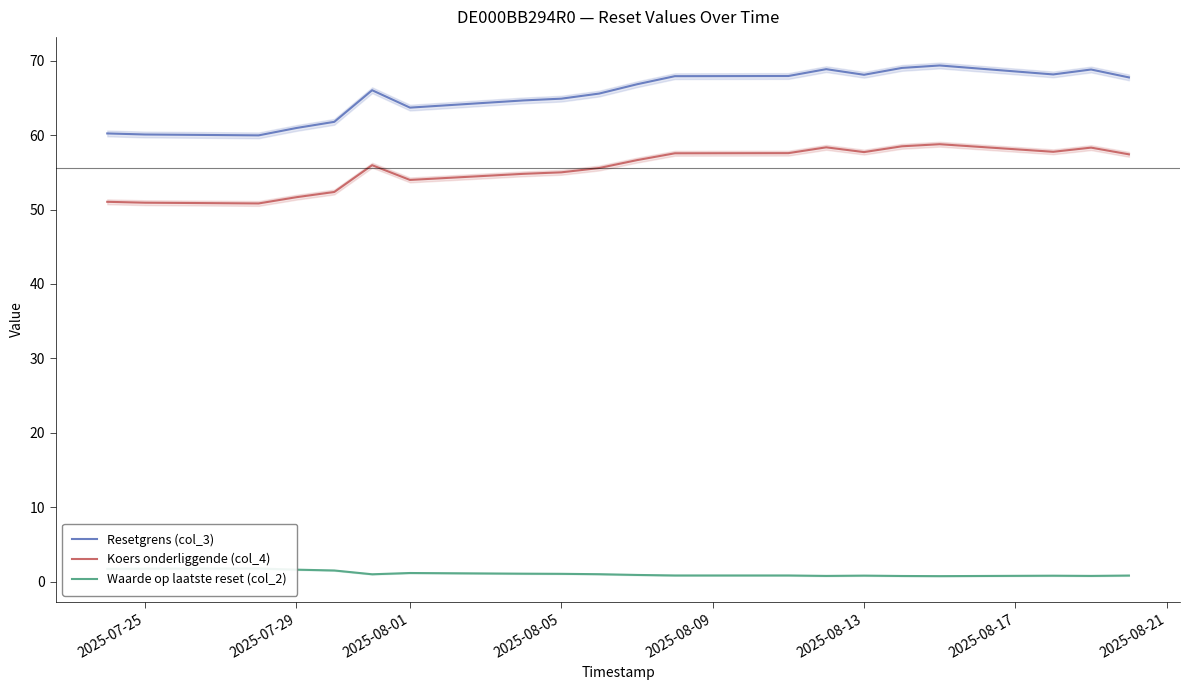

Which series has the largest total across all categories?

Resetgrens (col_3)